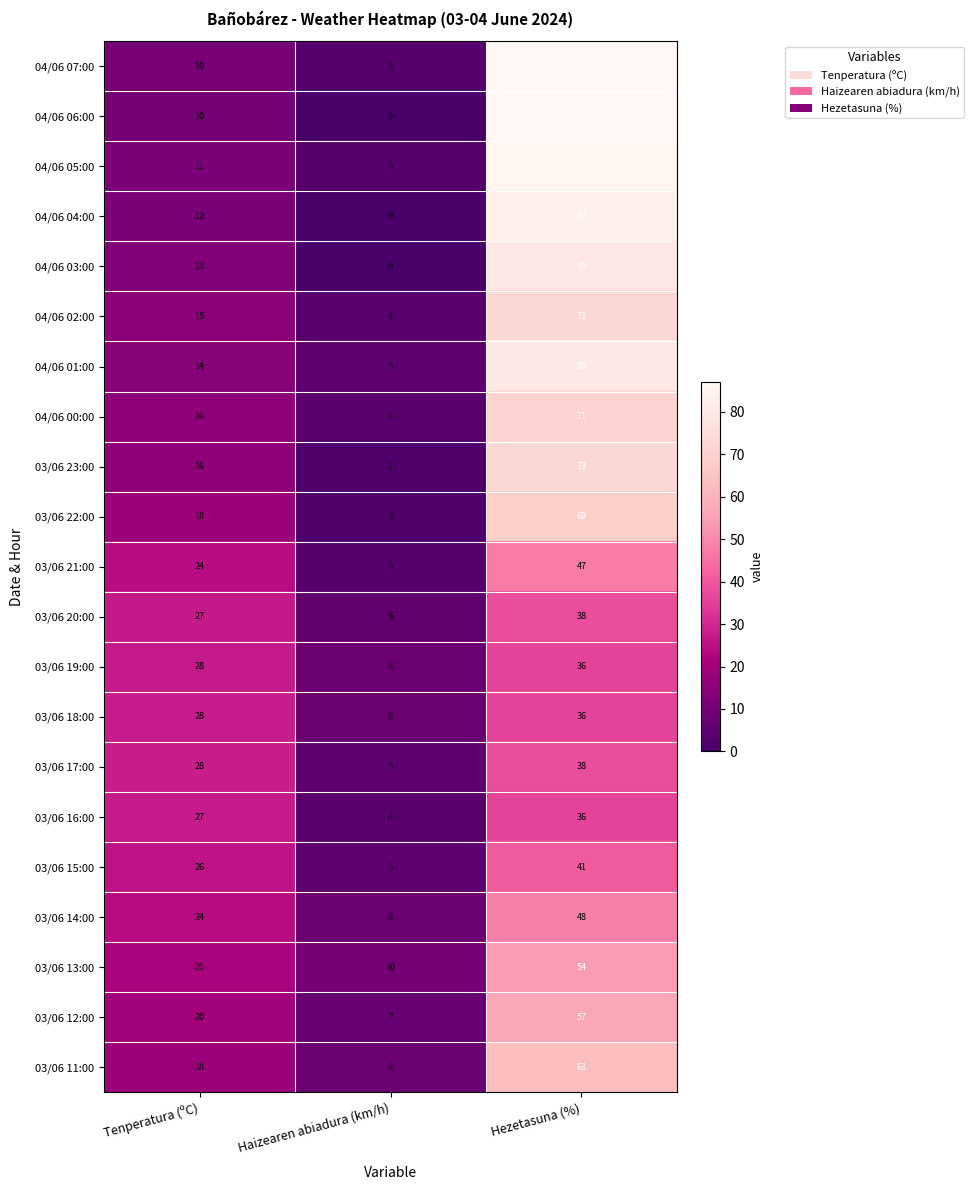

Count the number of categories in the chart.

3